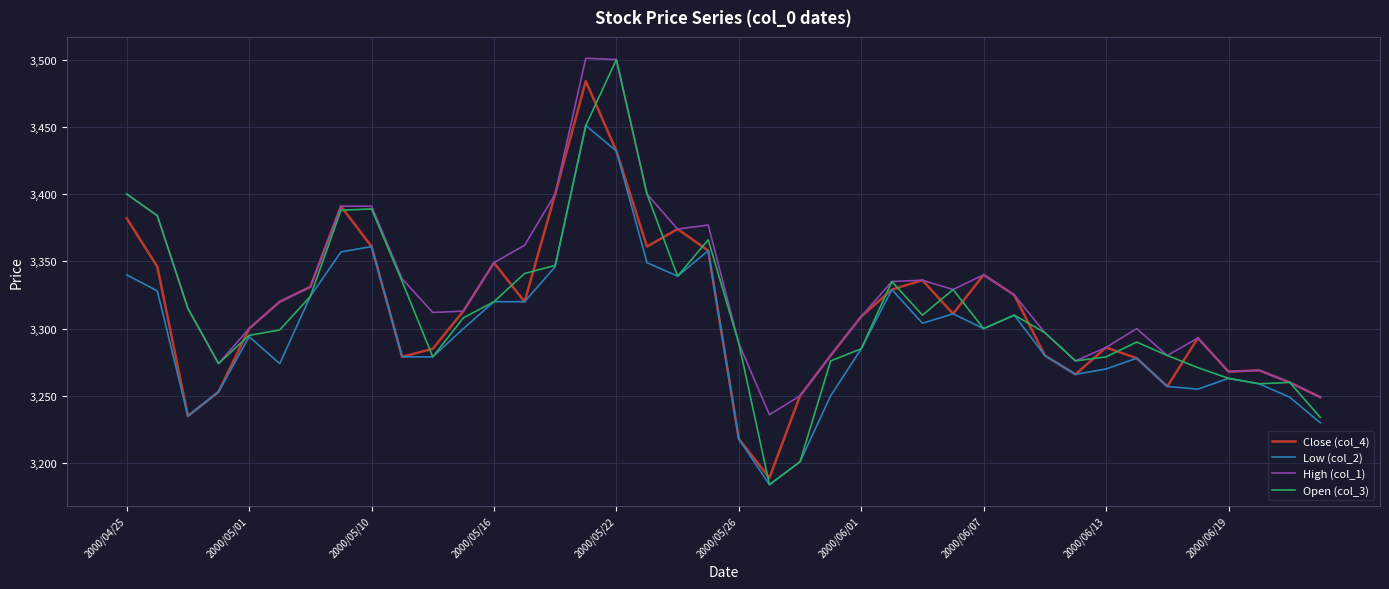

What is the greatest value displayed?

3501